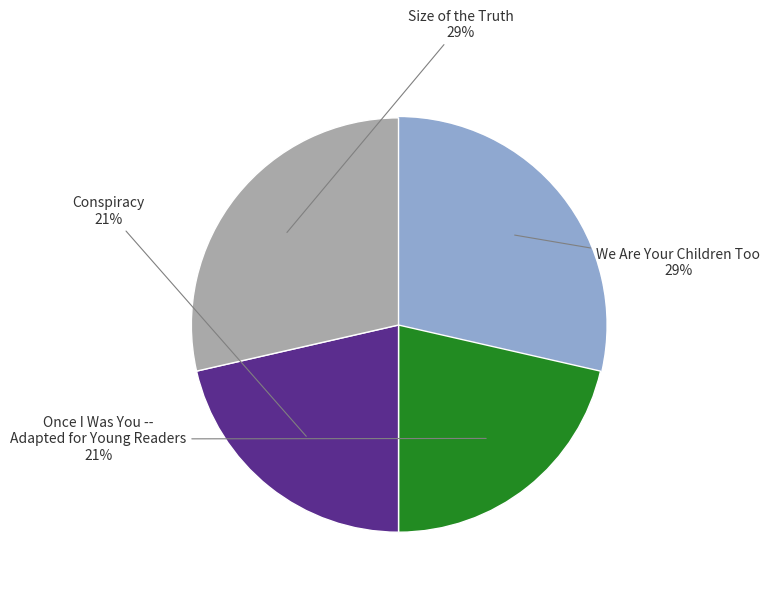

To the nearest percent, what is the average slice percentage?

25%